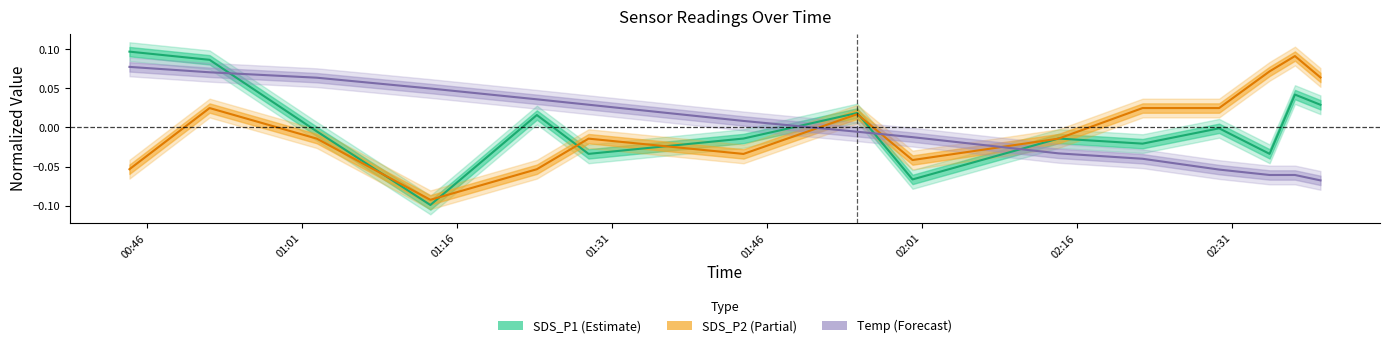

Which series ends up on top after the final intersection of Temp (Forecast) and SDS_P1 (Estimate)?

SDS_P1 (Estimate)